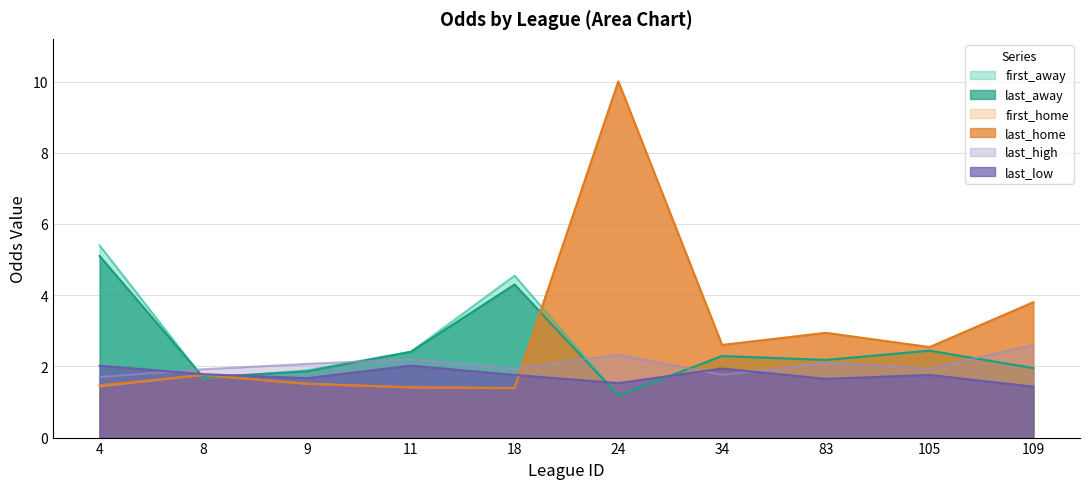

Which series changed the most between 11 and 34?

first_home